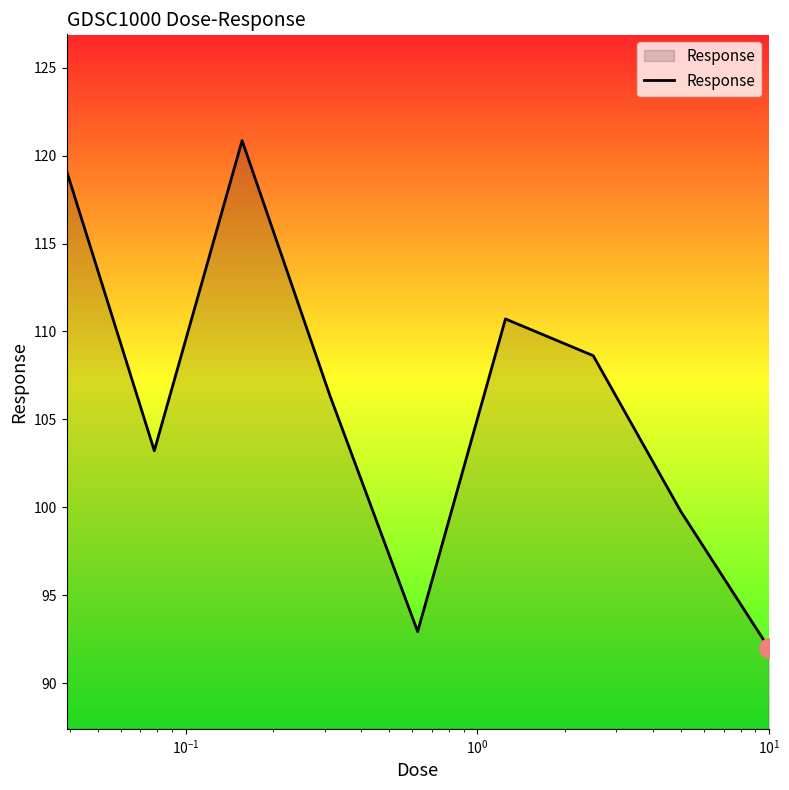

What is the difference between the maximum and minimum values?

28.9